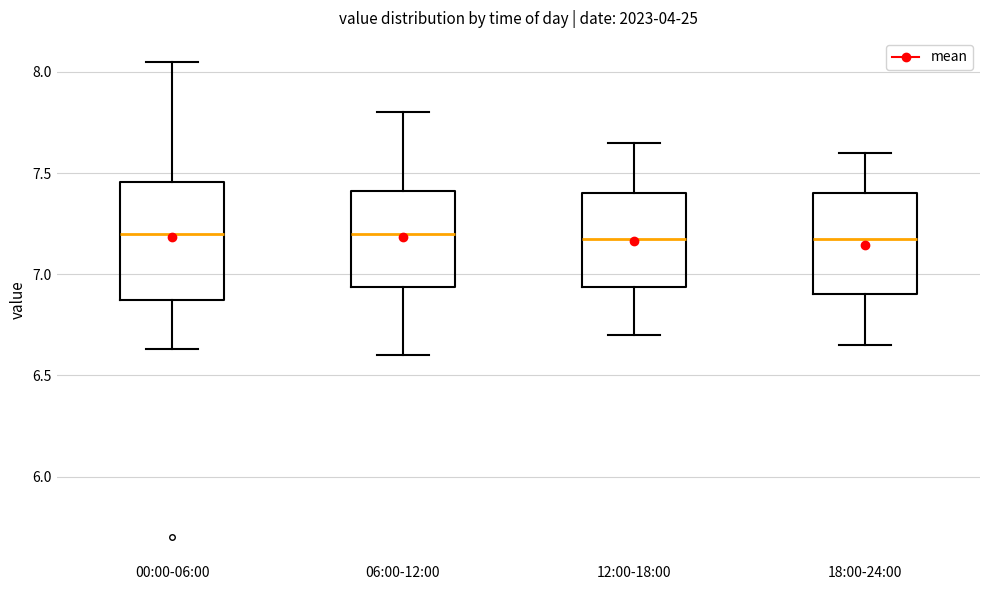

Reading left to right, transcribe this box plot: for each box, give where its median line is, the range the box spans, and where its two whiskers end, as read against the y-axis. The values are not printed on the chart, so give them approximately, as read against the axis.

00:00-06:00: median 7.20, box 6.90 to 7.45, whiskers 6.65 to 8.05
06:00-12:00: median 7.20, box 6.95 to 7.40, whiskers 6.60 to 7.80
12:00-18:00: median 7.20, box 6.95 to 7.40, whiskers 6.70 to 7.65
18:00-24:00: median 7.20, box 6.90 to 7.40, whiskers 6.65 to 7.60